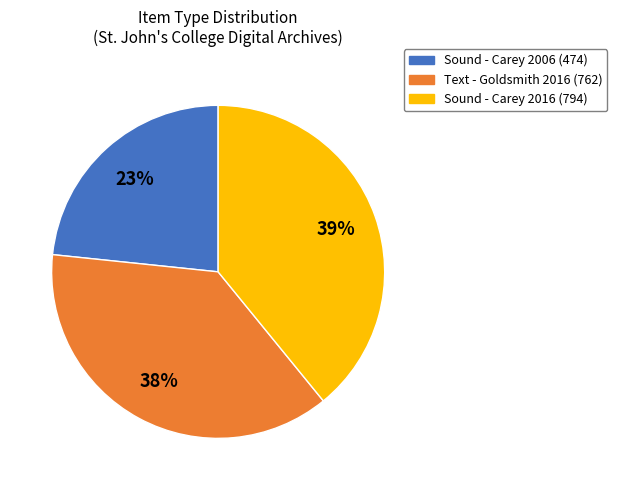

What is the smallest slice in the pie chart?

Sound - Carey 2006